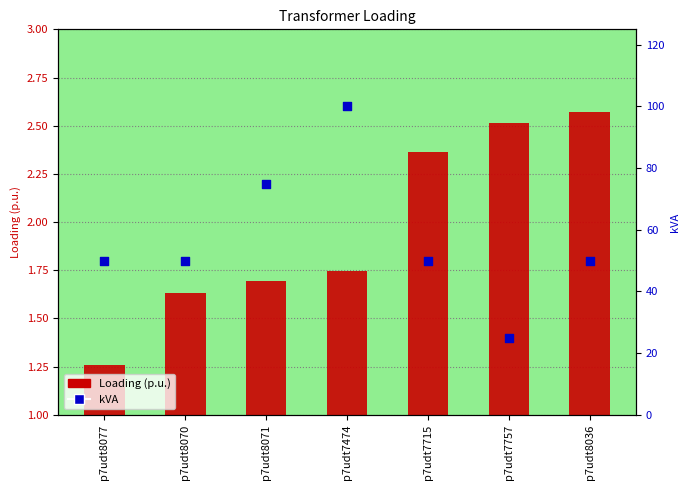

What are all the series names shown in the legend?

Loading (p.u.), kVA